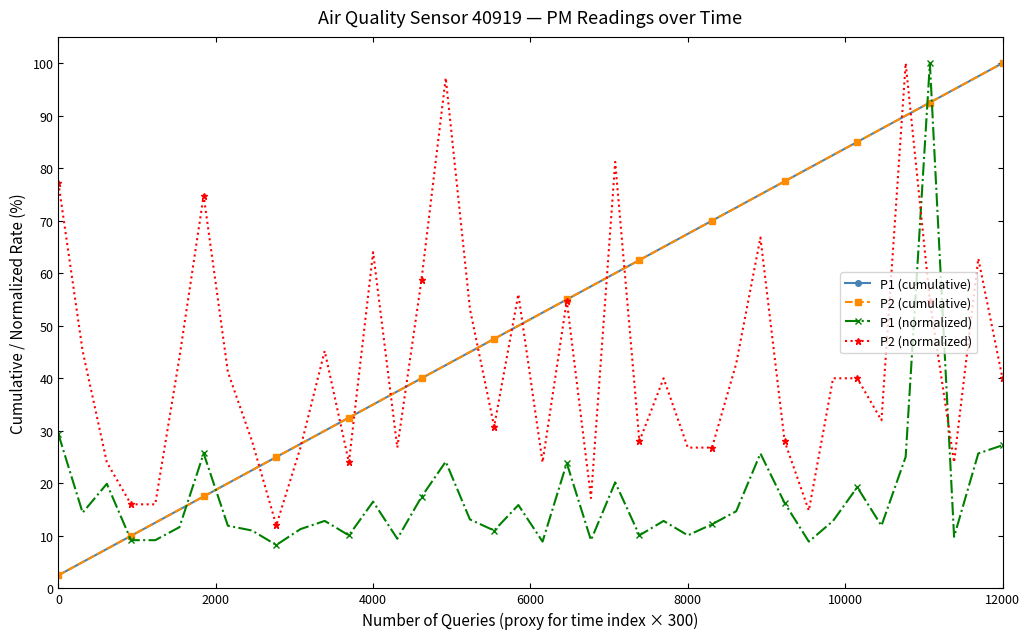

What is the minimum value for P1 (cumulative)?

2.5